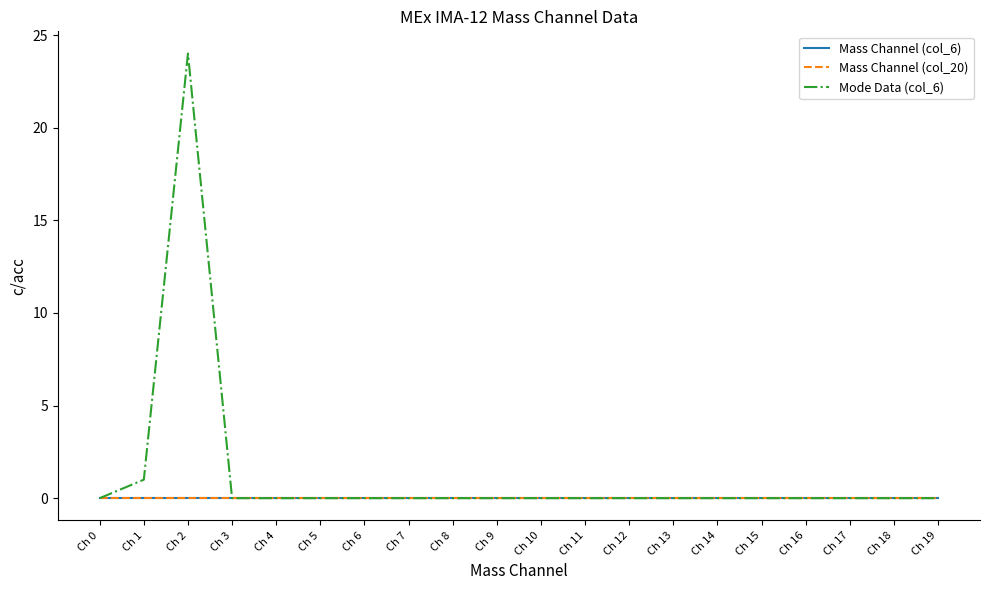

Reading left to right, extract all data points from this chart.

Mass Channel (col_6): 0	0	0	0	0	0	0	0	0	0	0	0	0	0	0	0	0	0	0	0
Mass Channel (col_20): 0	0	0	0	0	0	0	0	0	0	0	0	0	0	0	0	0	0	0	0
Mode Data (col_6): 0	1	24	0	0	0	0	0	0	0	0	0	0	0	0	0	0	0	0	0